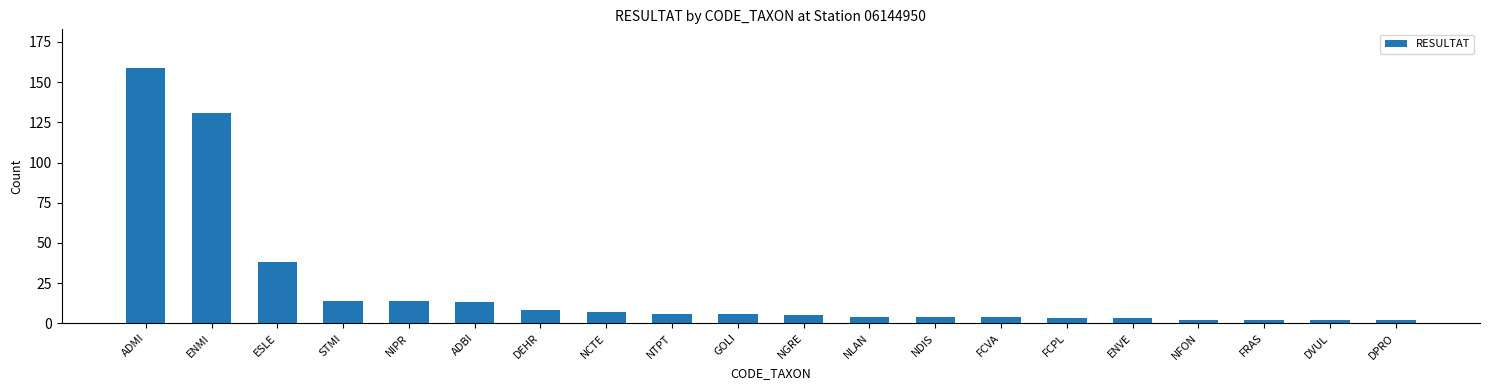

What is the difference between the values at DEHR and NDIS?

4